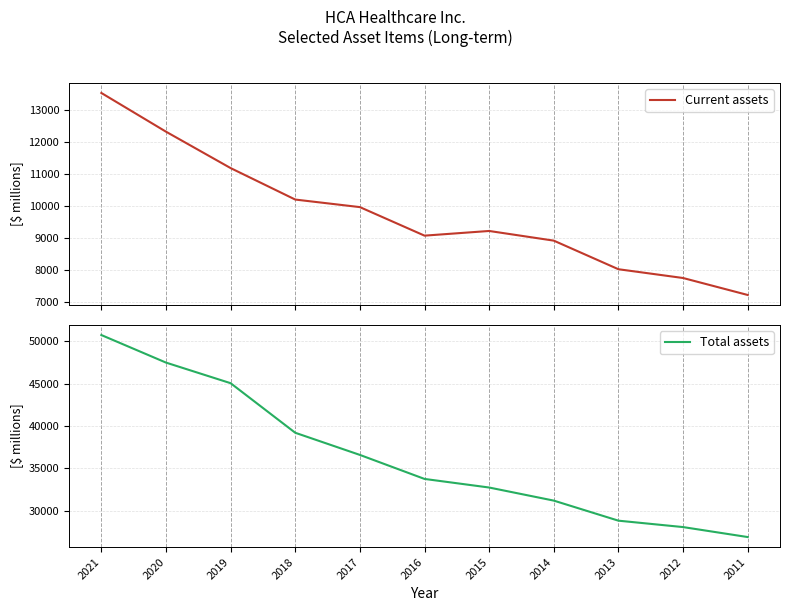

Reading right to left, extract all data points from this chart.

Current assets: 2011=7233	2012=7763	2013=8037	2014=8930	2015=9232	2016=9086	2017=9977	2018=10213	2019=11196	2020=12333	2021=13542
Total assets: 2011=26898	2012=28075	2013=28831	2014=31199	2015=32744	2016=33758	2017=36593	2018=39207	2019=45058	2020=47490	2021=50742